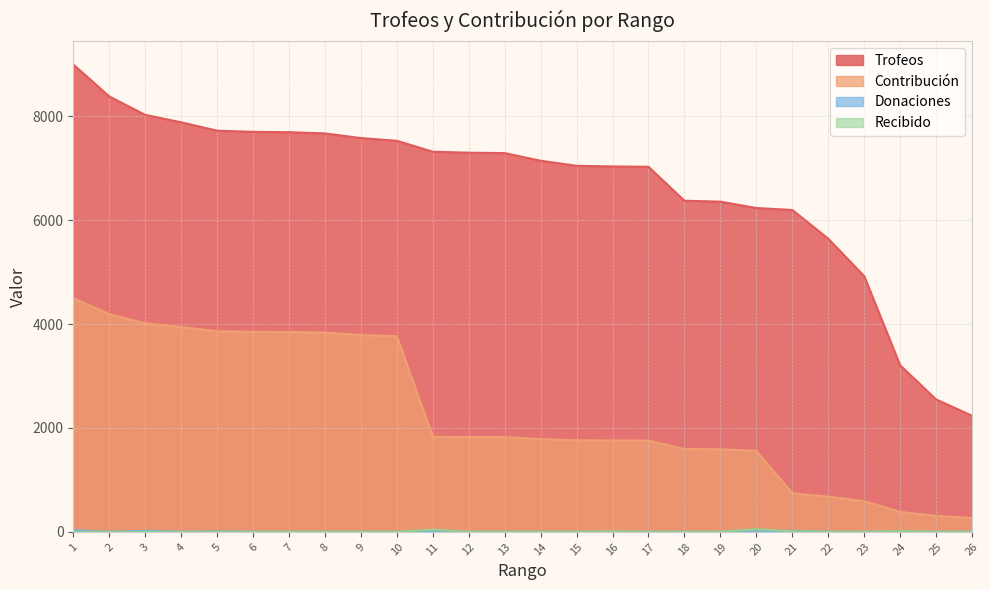

The value of Donaciones at 16 is 0. True or false?

True